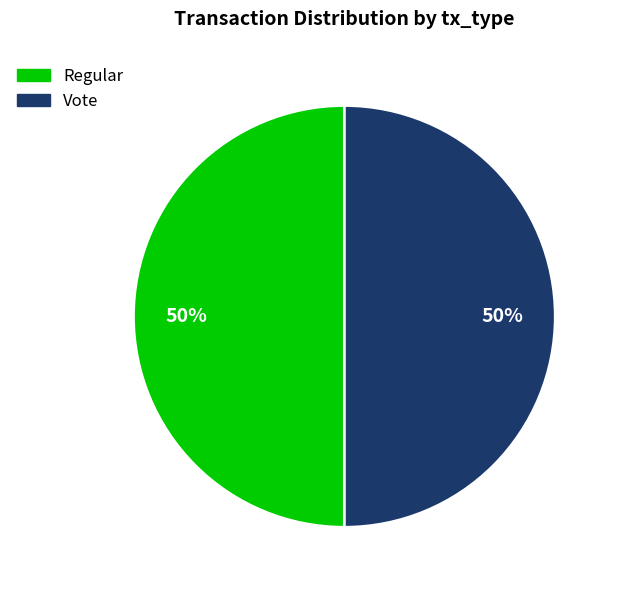

True or false: Vote accounts for 63% of the total.

False